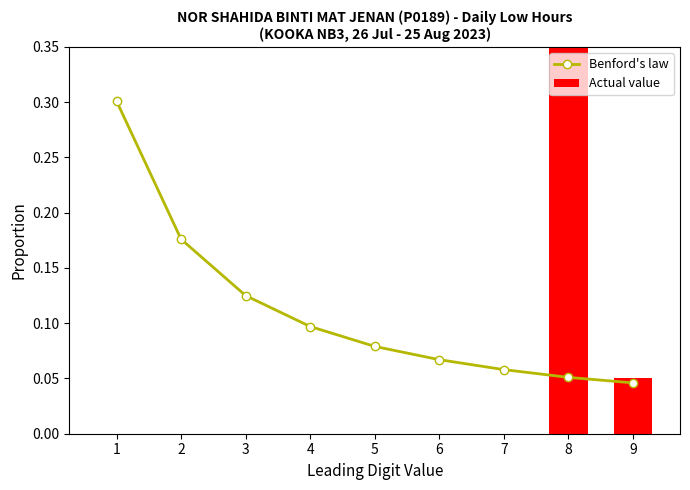

What is the spread (max minus min) of values at 7?

0.1